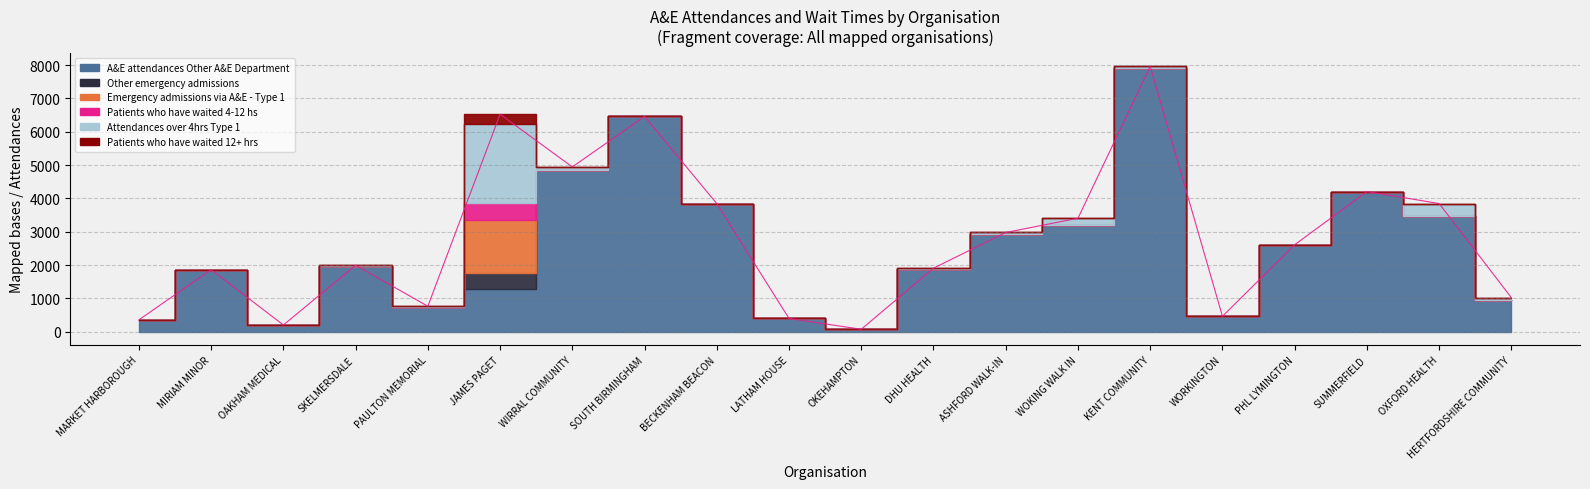

At which label does A&E attendances Other A&E Department reach its peak?

KENT COMMUNITY